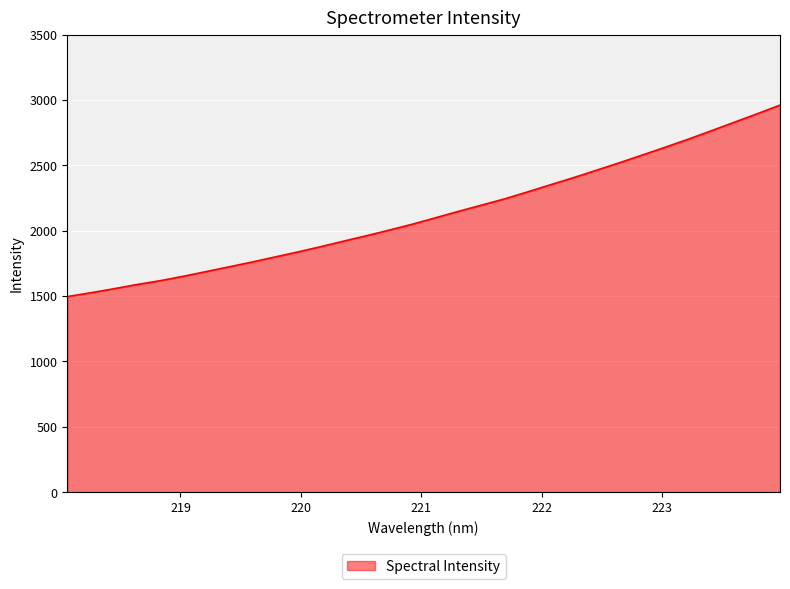

What is the difference between the maximum and minimum values?

1465.1